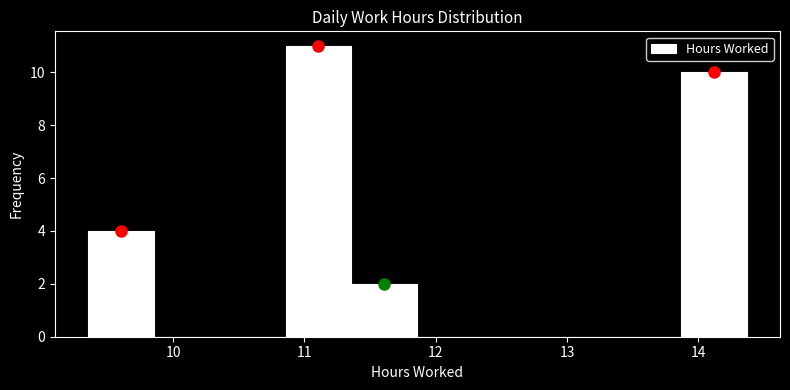

Over which range of the x-axis is the bar tallest?

10.9 to 11.4